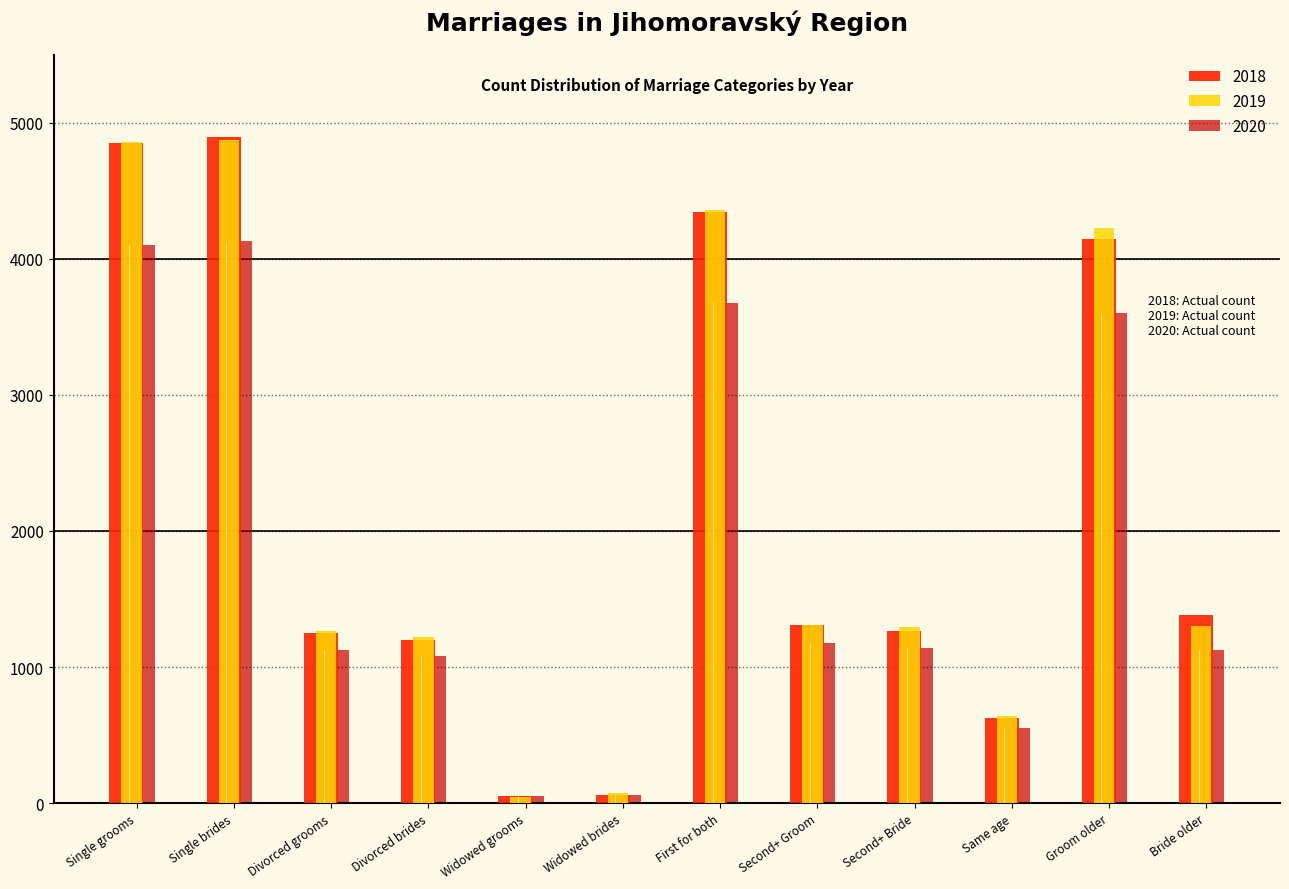

What value does the 2018 series have at Bride older?

1380